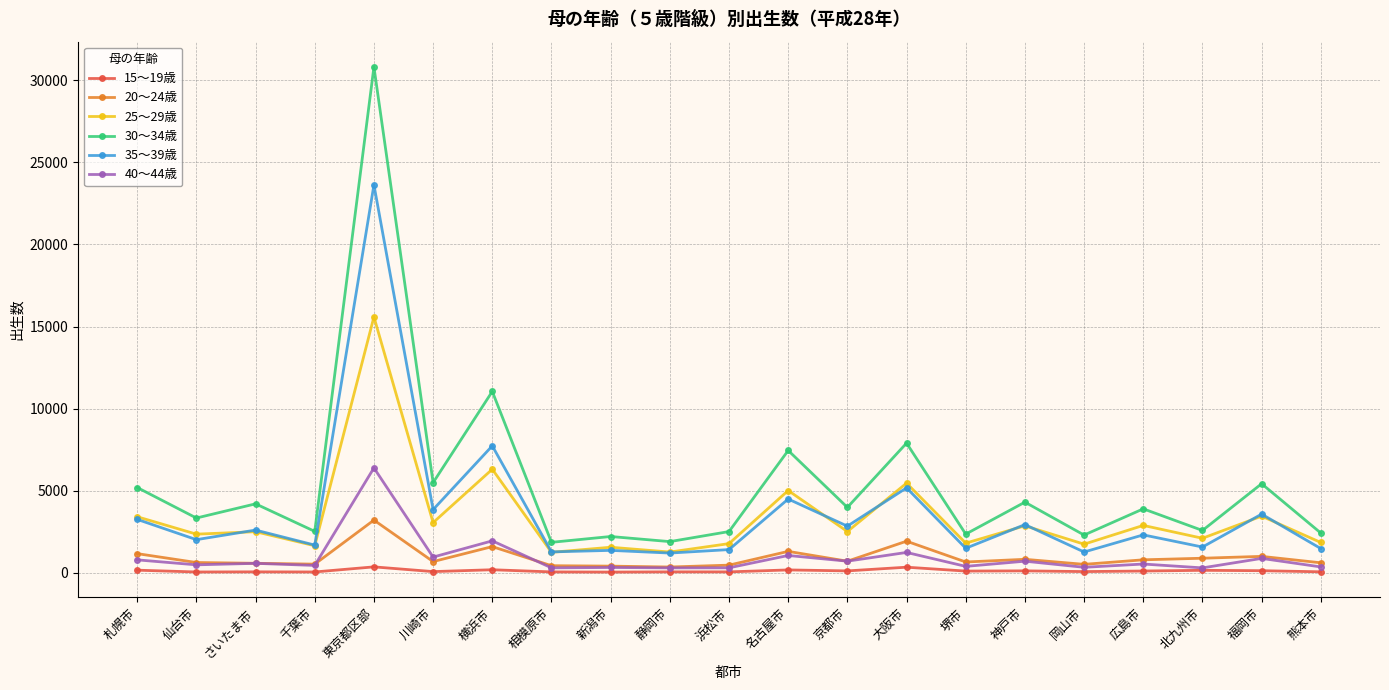

How many lines are shown in the chart?

6